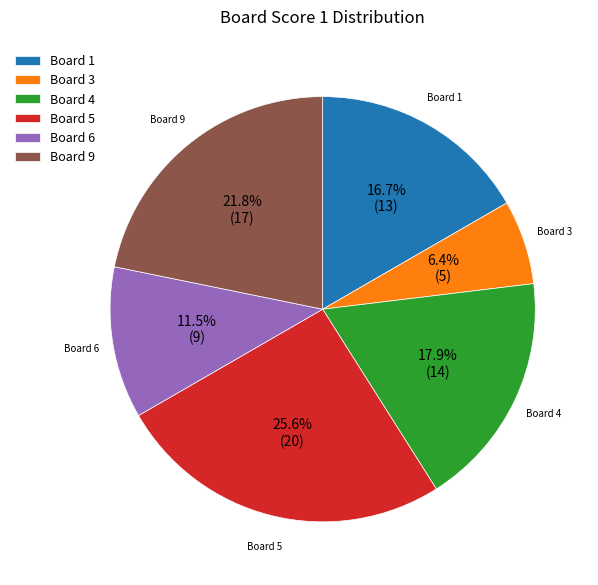

Rank the categories by value from lowest to highest.

Board 3, Board 6, Board 1, Board 4, Board 9, Board 5